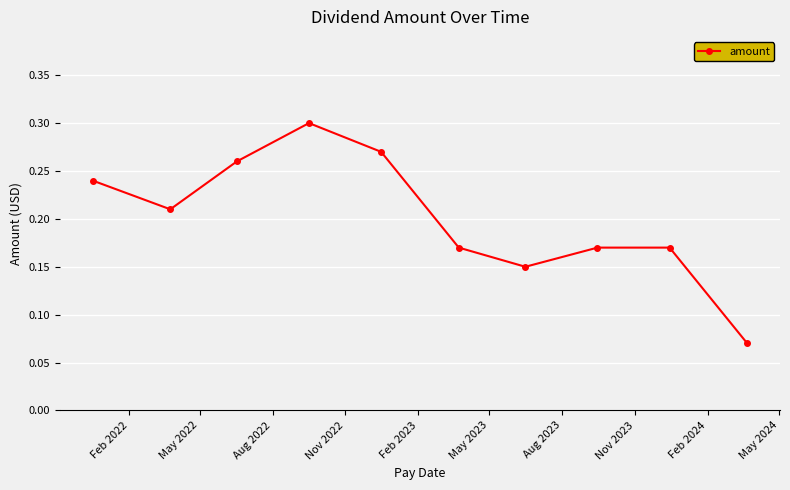

True or false: there are more than 2 points higher than both neighbors.

False